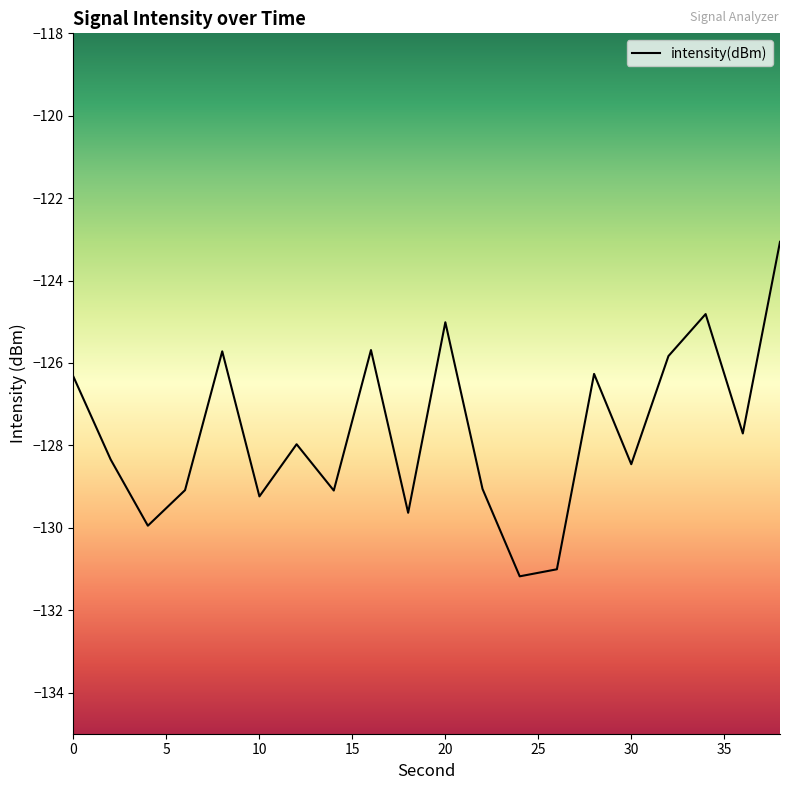

What value does the data have at 34?

-124.8